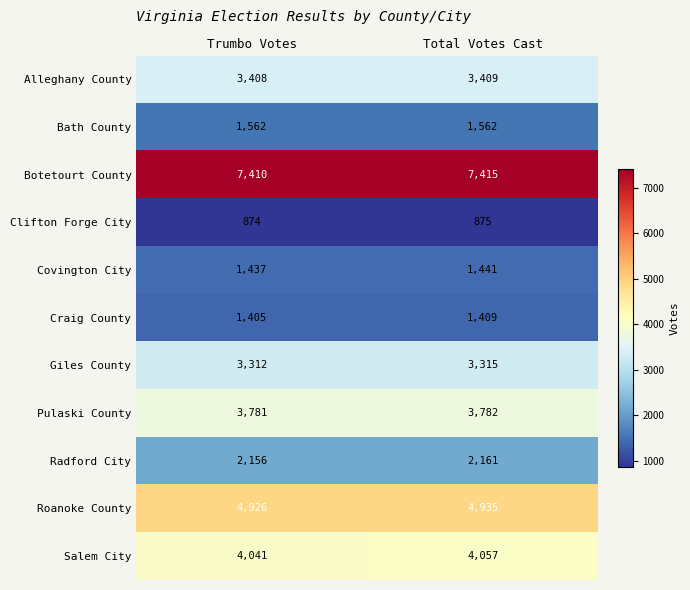

At which label does Botetourt County reach its peak?

Total Votes Cast